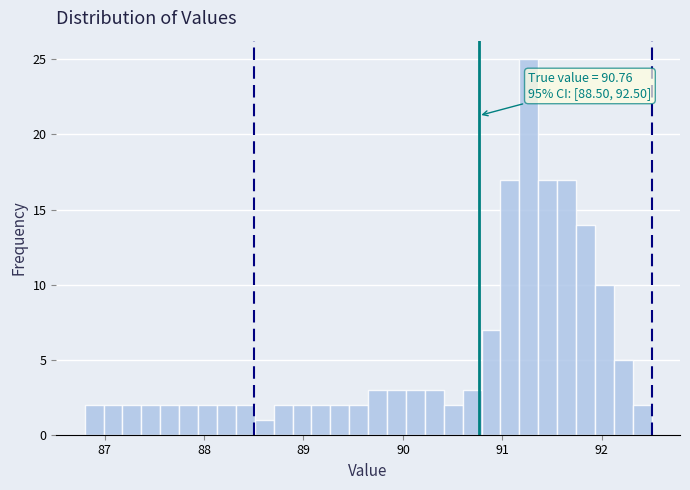

Read against the x-axis, roughly where is the centre of the tallest bar?

91.3